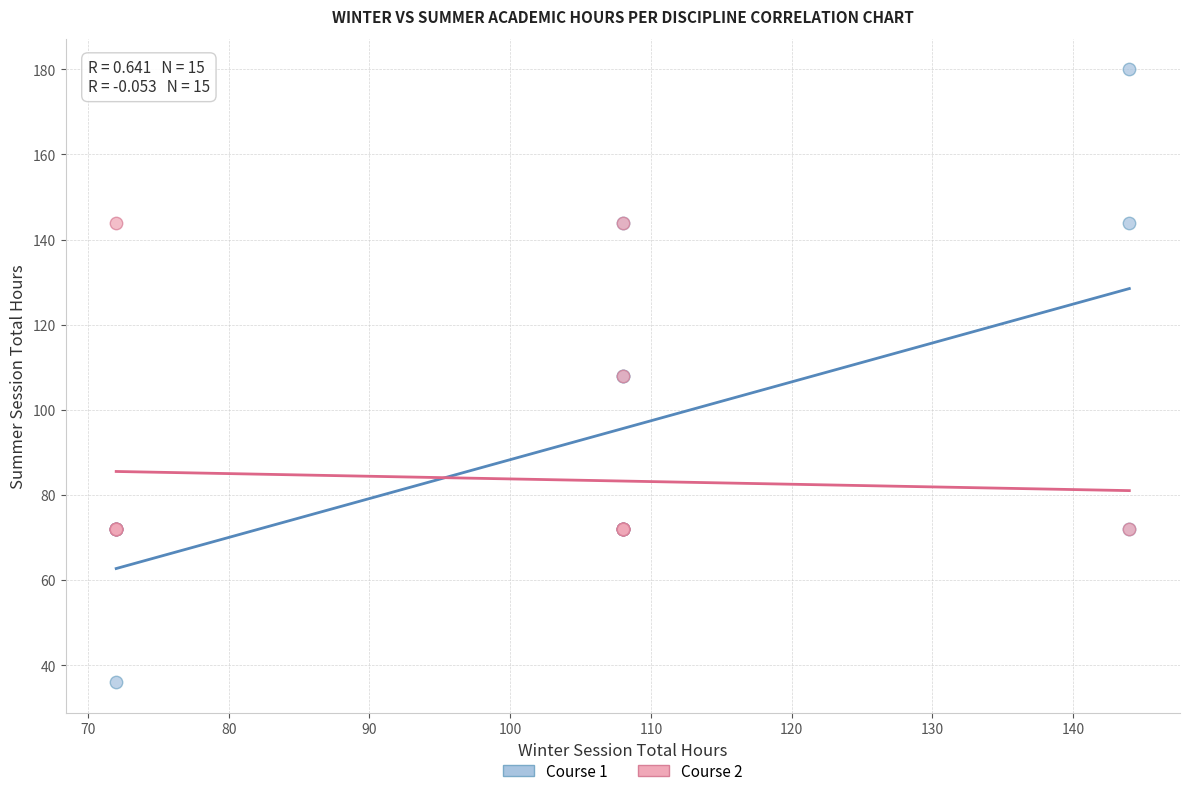

Which series has the largest Y range (max minus min)?

Course 1